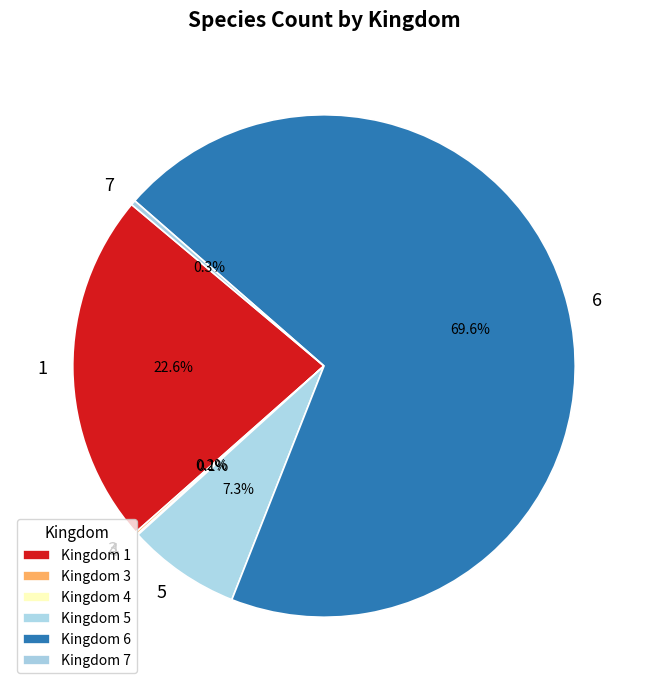

Which category accounts for the majority?

Kingdom 6